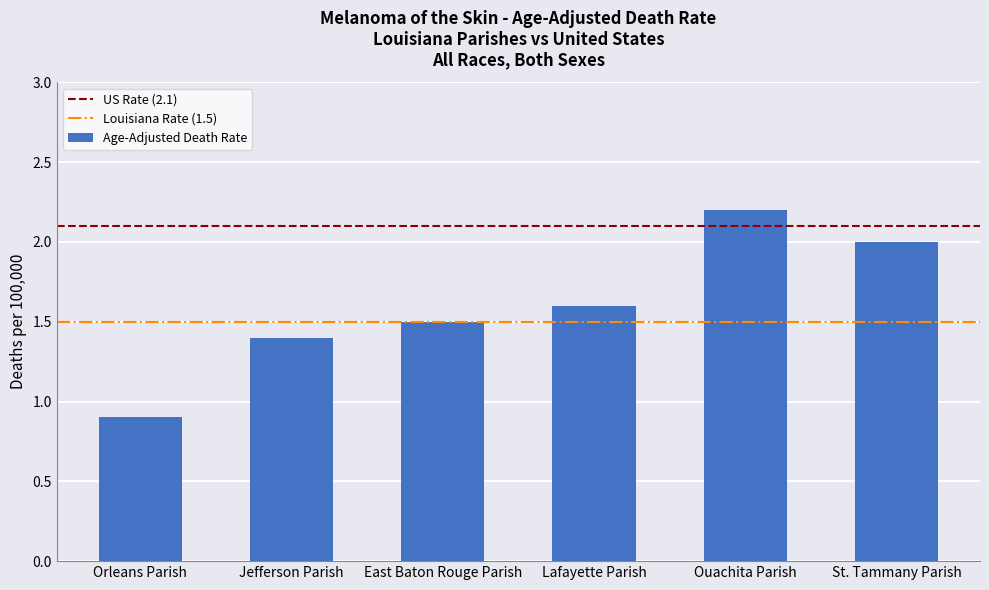

Is it true that the value at East Baton Rouge Parish is 1.5?

True